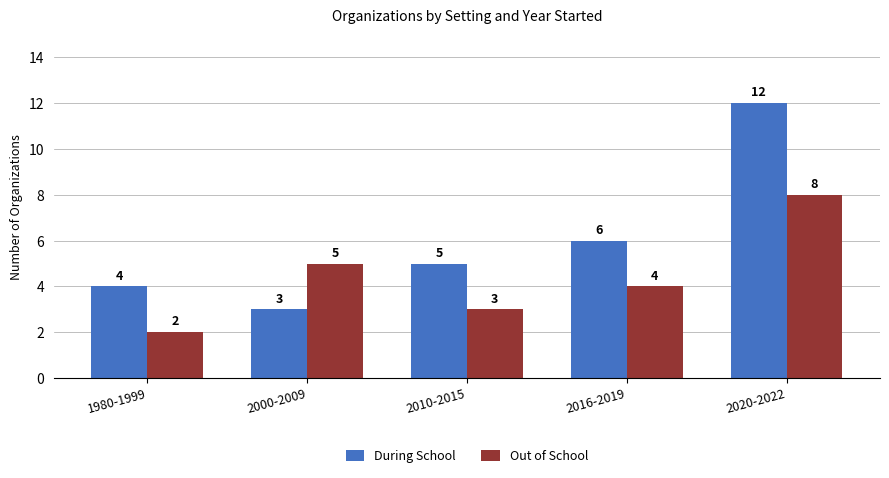

Which series has the largest range (max minus min)?

During School